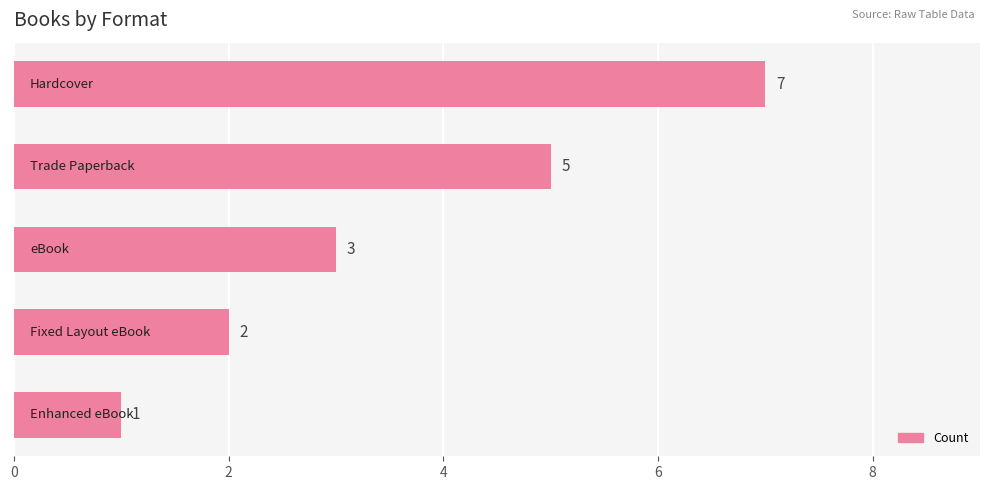

What is the value of the 2nd bar from the top?

5